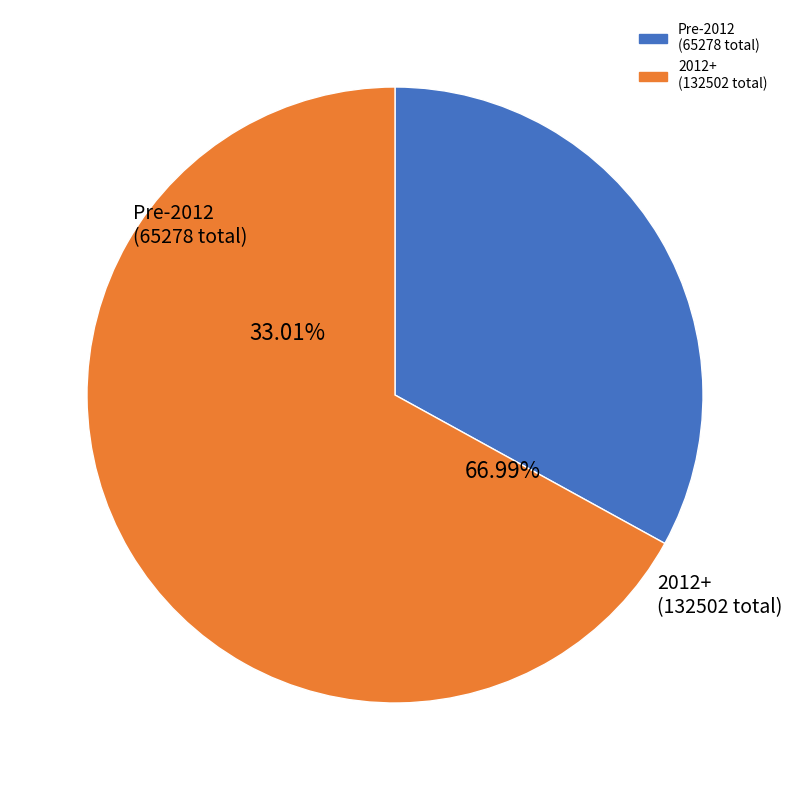

Do 2006-11-16 and 2014-03-06 together represent more than half of the pie?

No